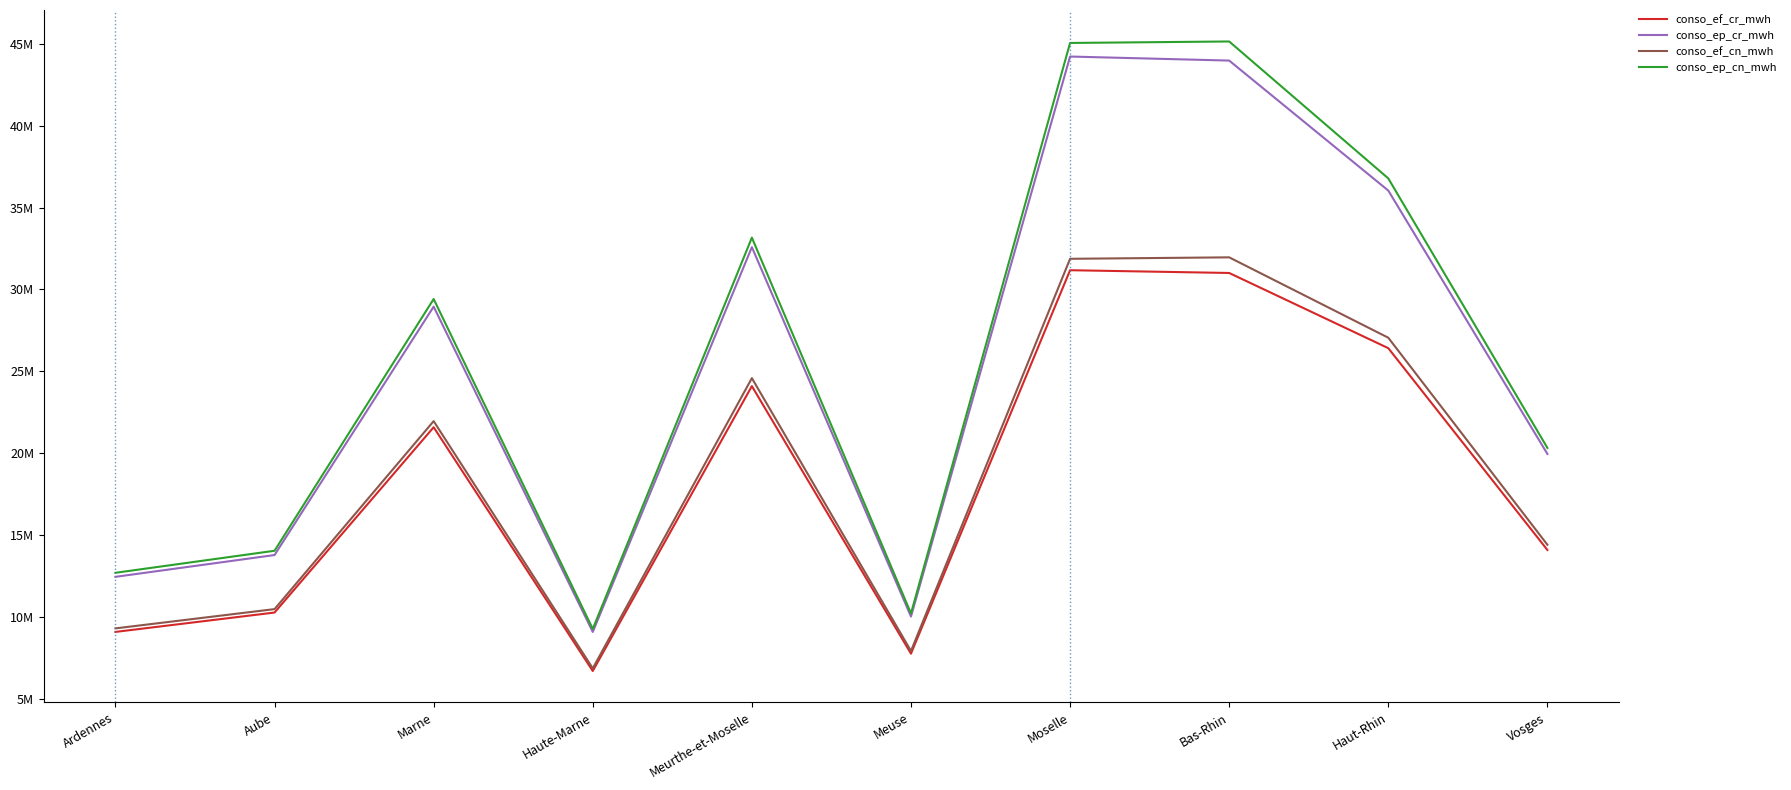

Which series has the largest range (max minus min)?

conso_ep_cn_mwh